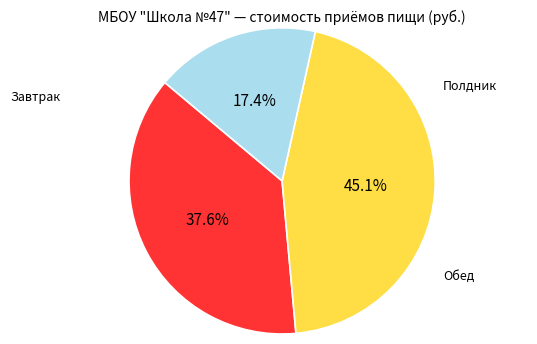

Which category has the smallest portion of the pie?

Полдник